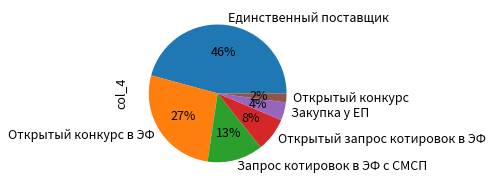

Count the number of slices in the pie.

6